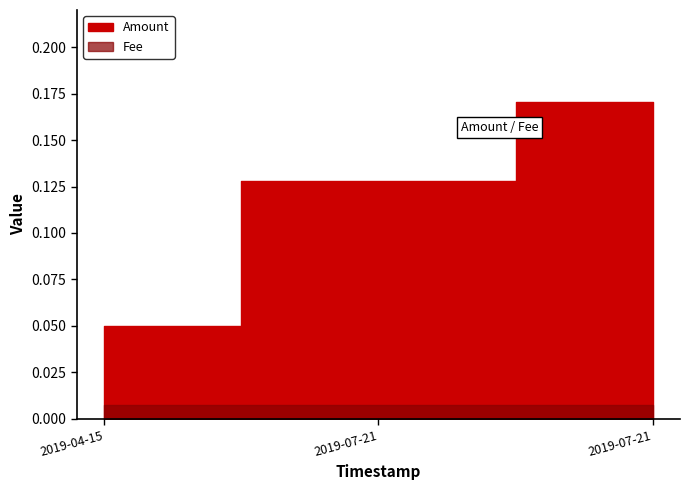

Which has a higher value, 2019-07-21 05:52:07 or 2019-04-15 23:50:43?

2019-07-21 05:52:07